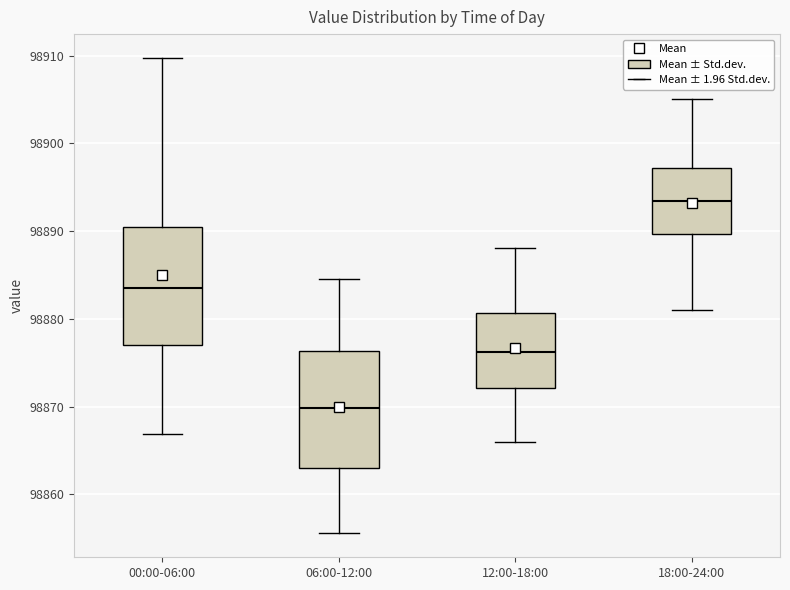

Reading left to right, read every box against the y-axis: the position of its median line, the range the box covers, and the ends of its whiskers. The values are not printed on the chart, so give them approximately, as read against the axis.

00:00-06:00: median 98884, box 98877 to 98890, whiskers 98867 to 98910
06:00-12:00: median 98870, box 98863 to 98876, whiskers 98856 to 98885
12:00-18:00: median 98876, box 98872 to 98881, whiskers 98866 to 98888
18:00-24:00: median 98893, box 98890 to 98897, whiskers 98881 to 98905